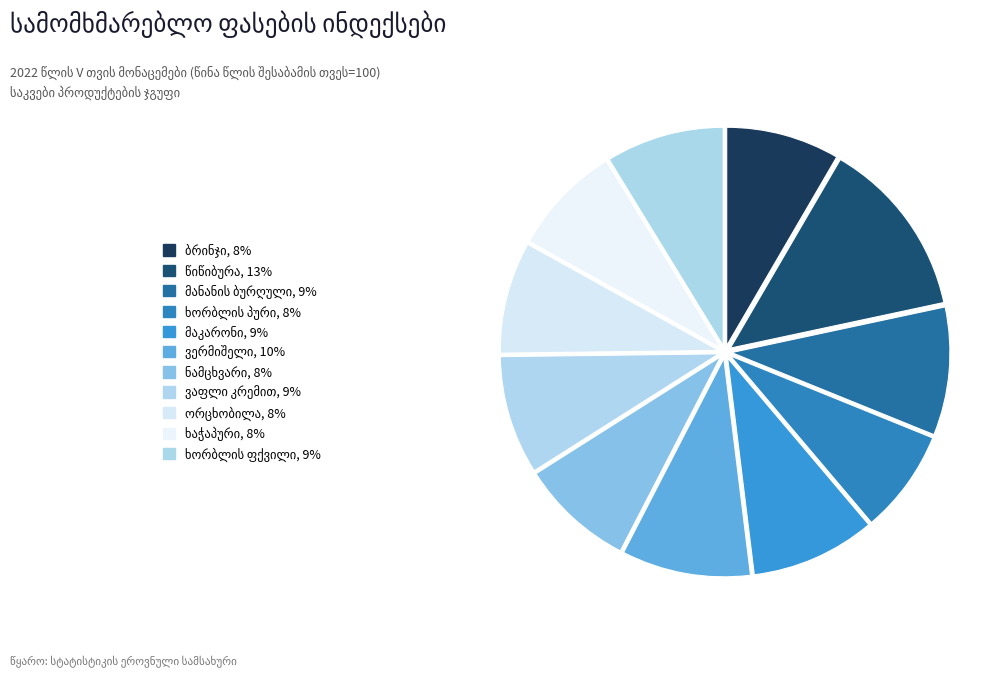

What percentage is the მაკარონი slice, to the nearest percent?

9%